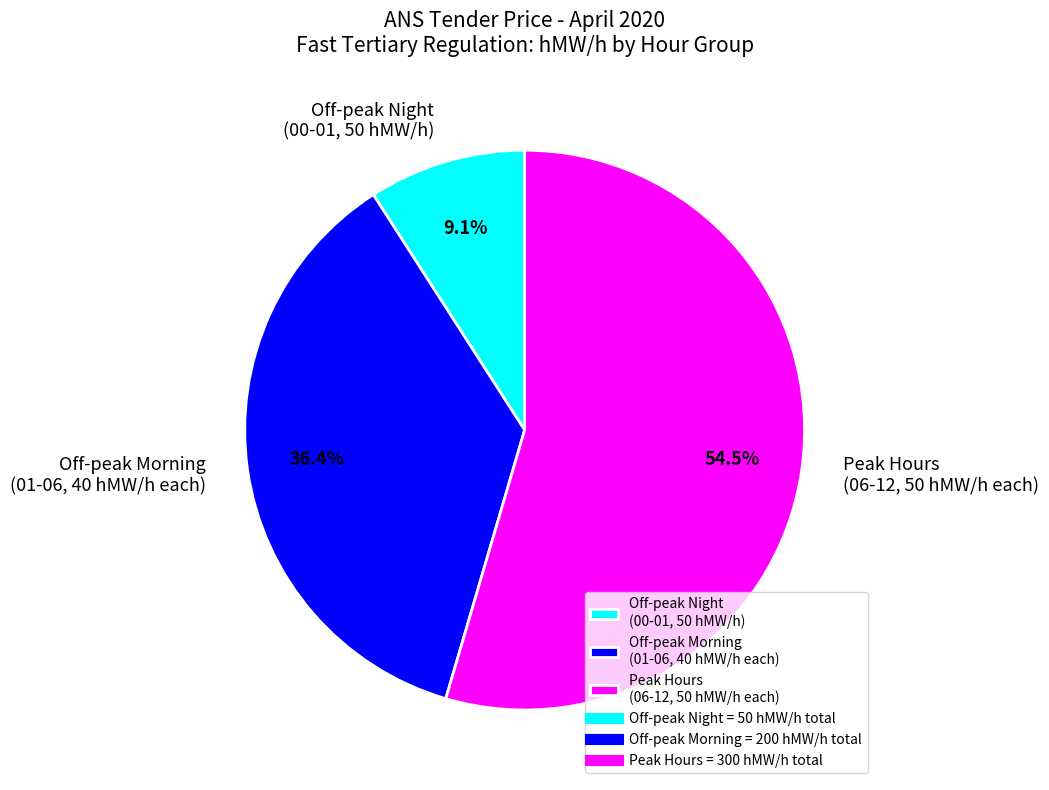

Approximately how many times larger is the value at Peak Hours (06-12, 50 hMW/h each) compared to Off-peak Morning (01-06, 40 hMW/h each)?

1.5